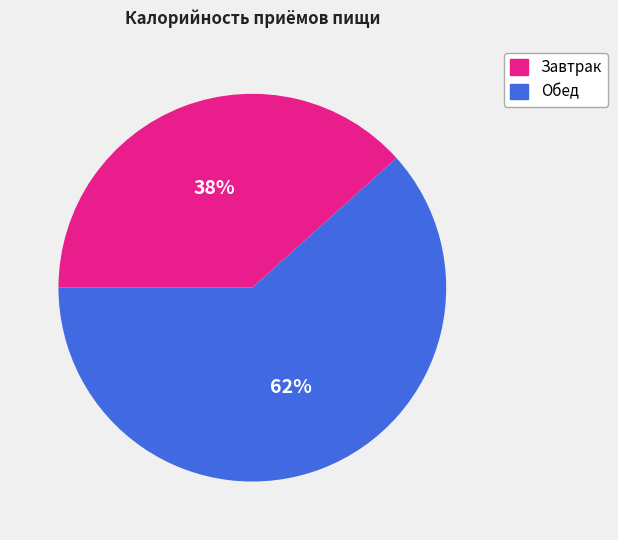

Between Завтрак and Обед, which is larger?

Обед